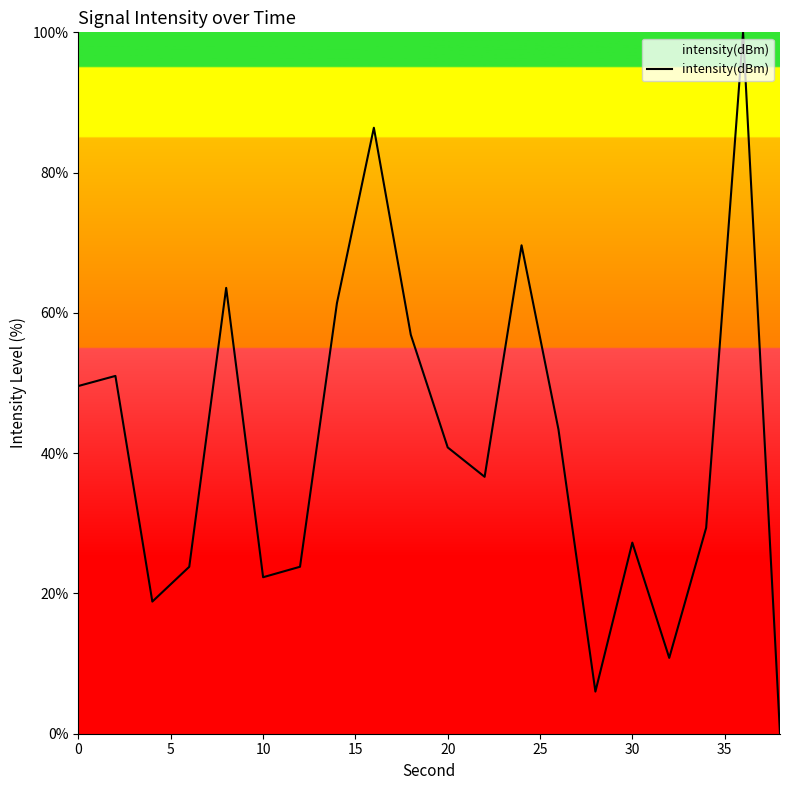

What is the maximum value shown in the chart?

100.0